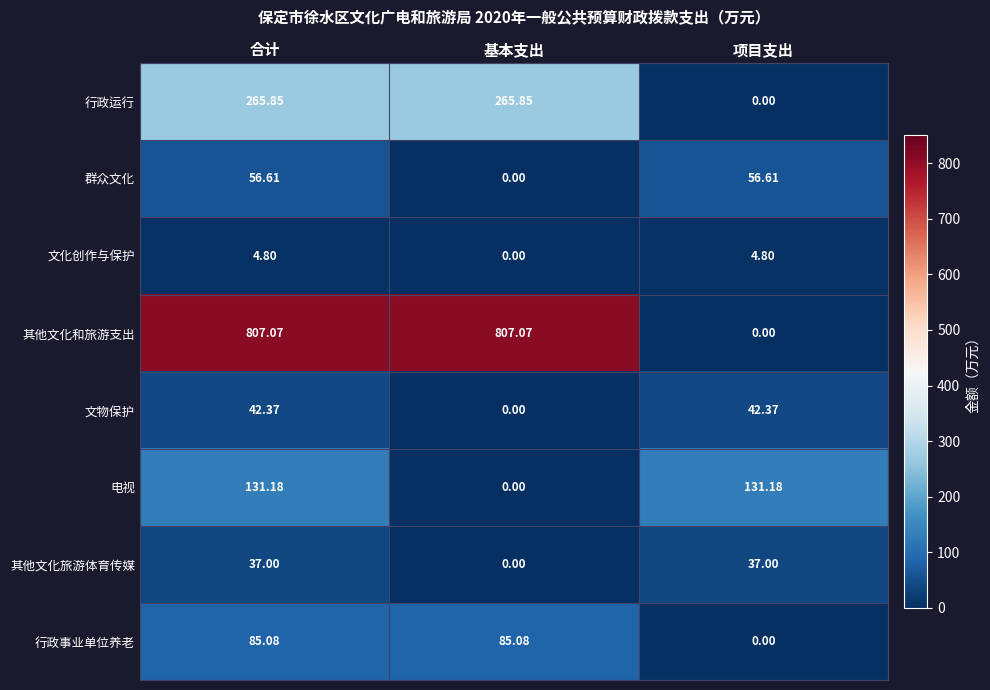

At which label is 群众文化 closest to 28?

基本支出